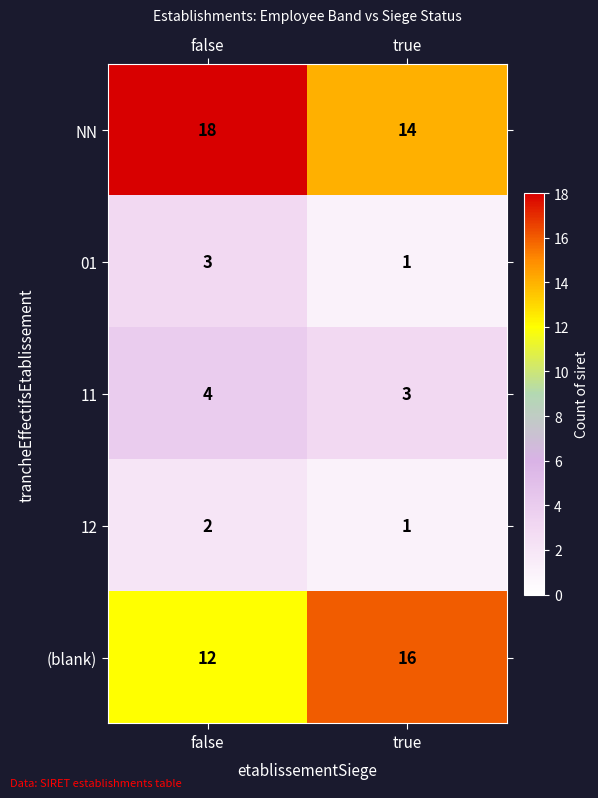

At false, list the series in order from largest to smallest.

NN, (blank), 11, 01, 12